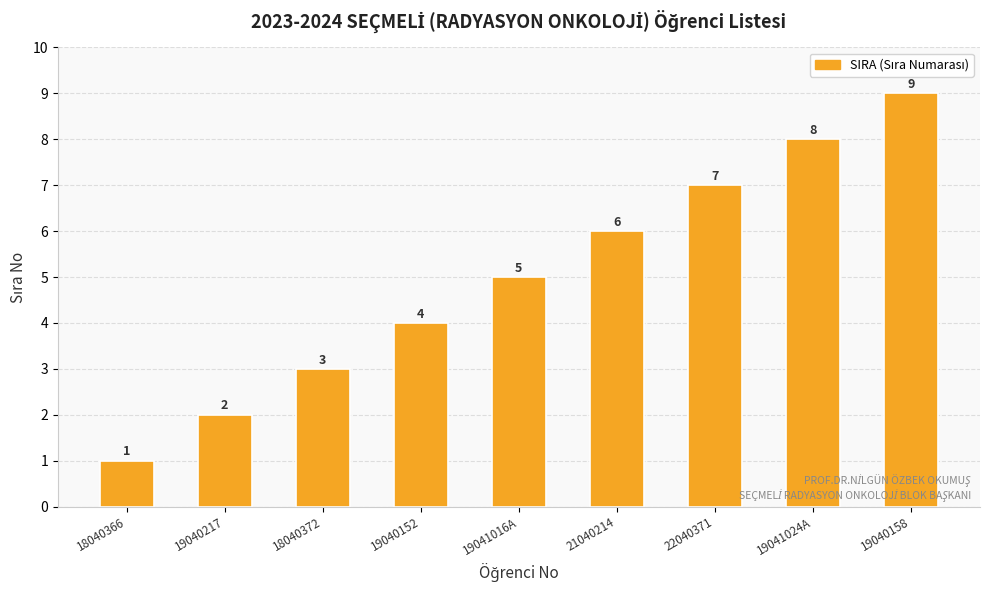

Which label corresponds to the largest value in the chart?

19040158